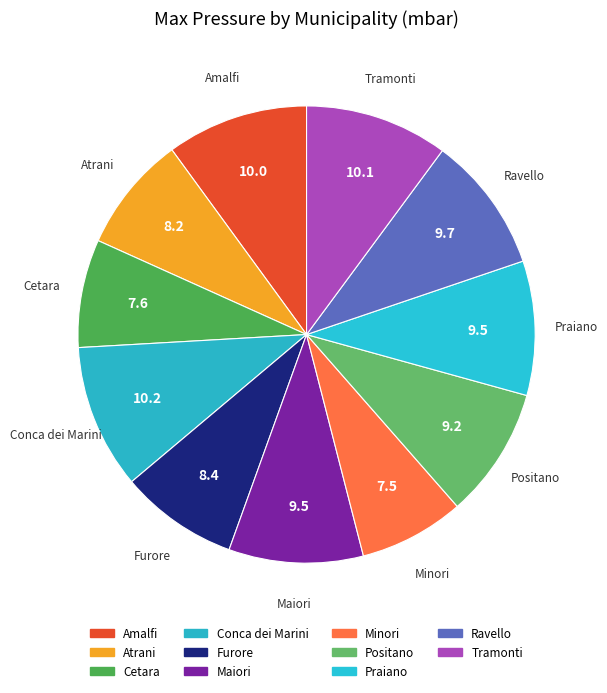

Does any single category account for the majority?

No